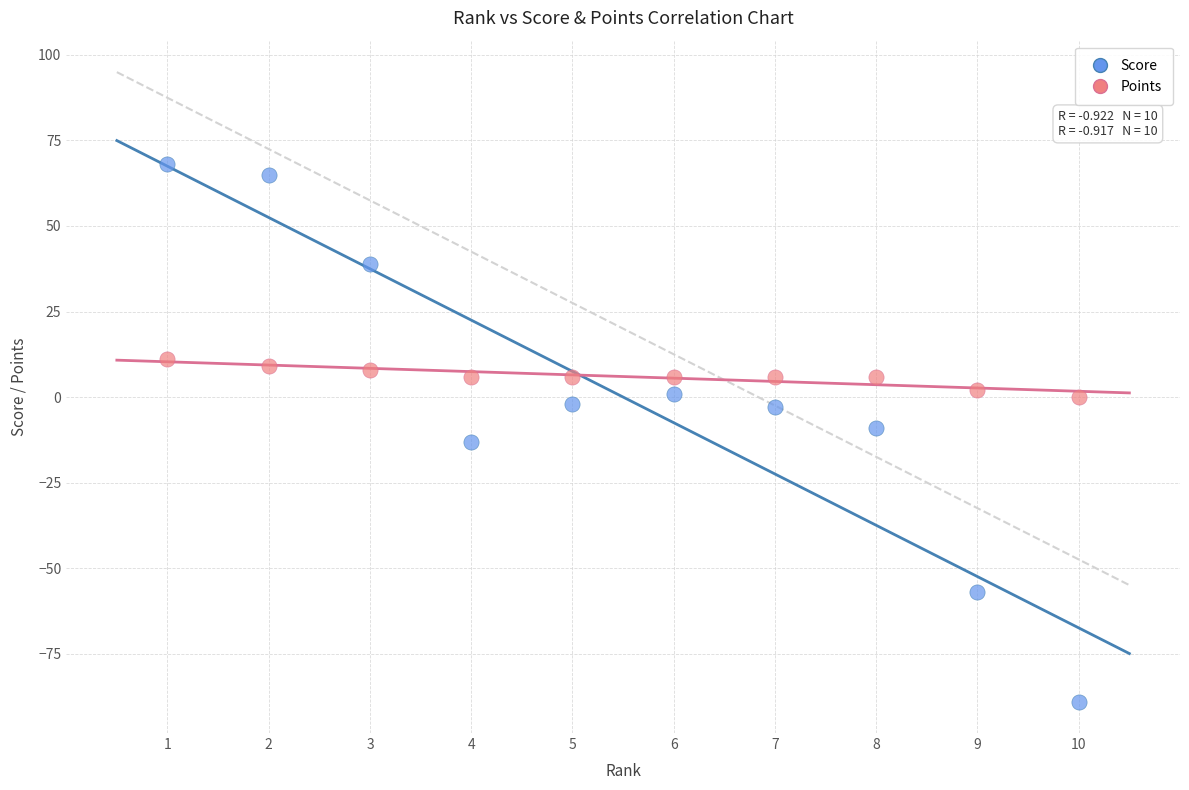

Which series reaches the minimum Y coordinate?

Score